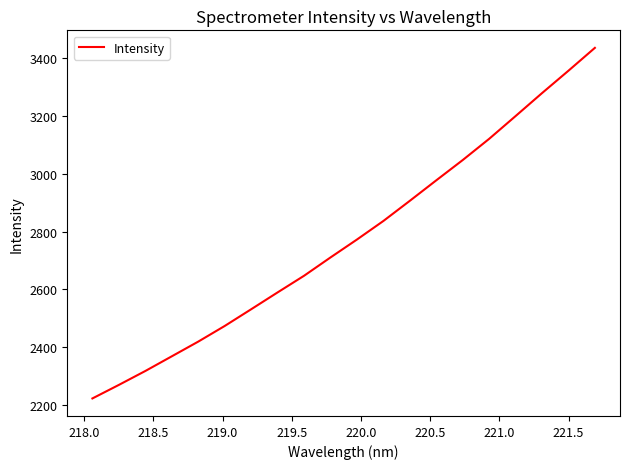

What is the difference between the maximum and minimum values?

1214.5